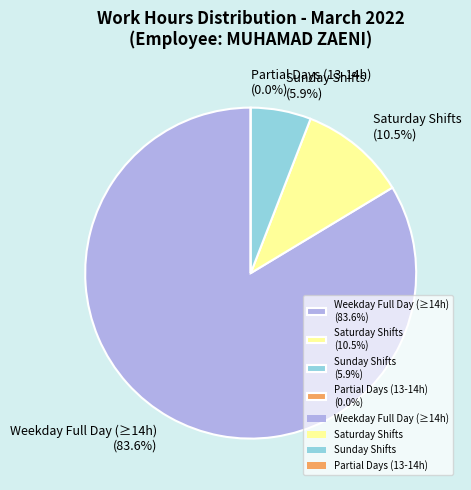

Is it true that Day 18 is 1% of the pie?

False